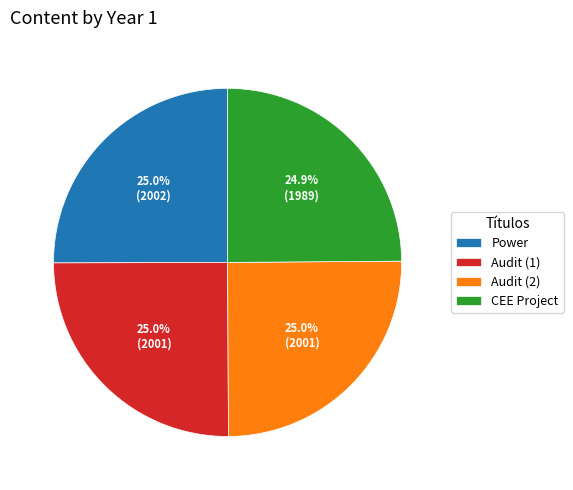

Is it true that CEE Project is 25% of the pie?

True